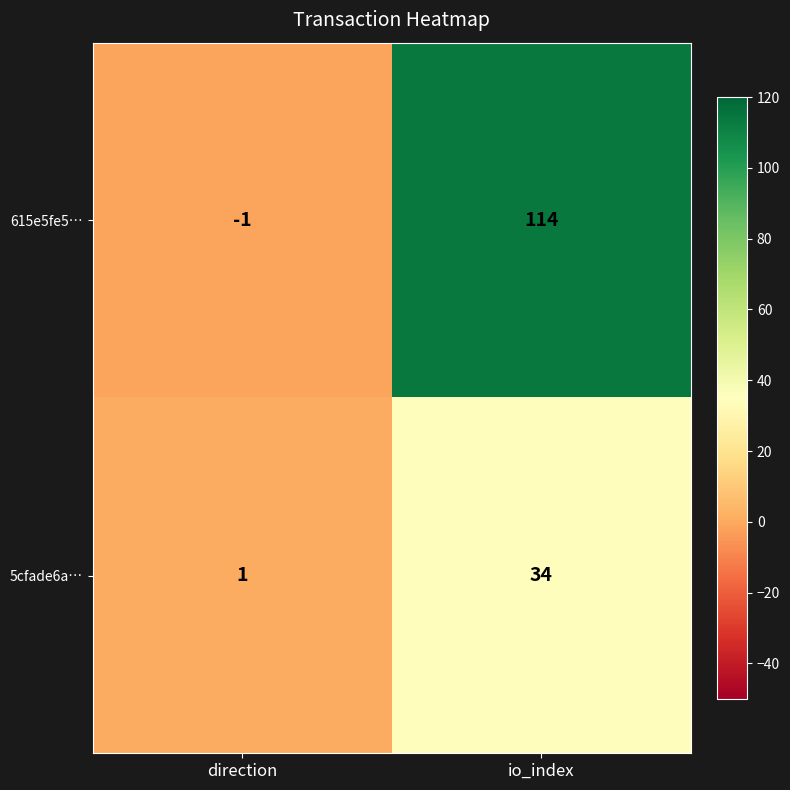

Is it true that 5cfade6a… equals 1 at direction?

True